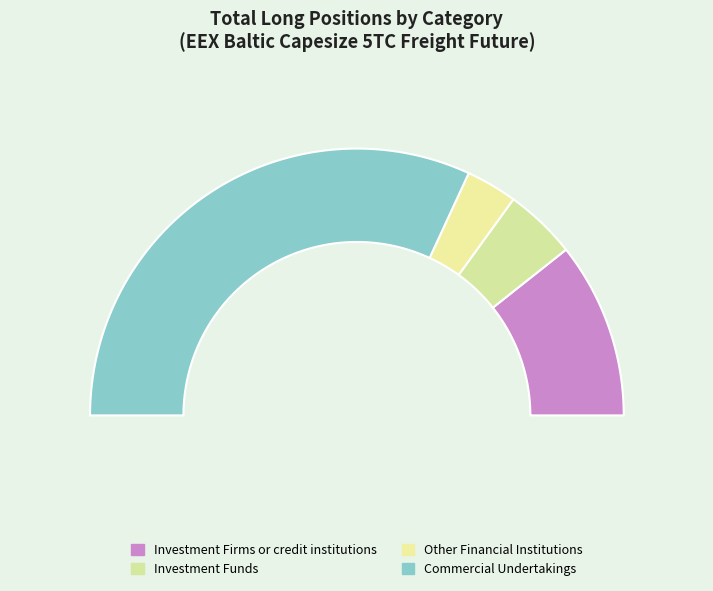

Combined, what portion of the pie is Other Financial Institutions and Investment Funds?

14.9%